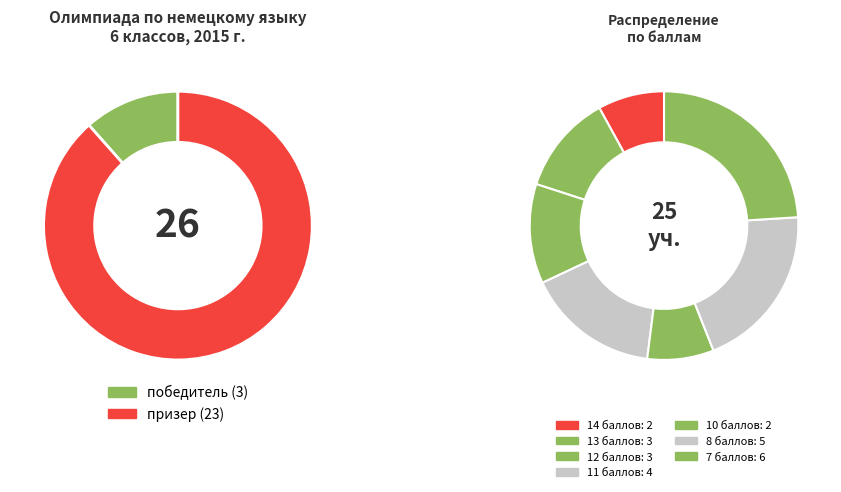

To the nearest percent, what is the average slice percentage?

50%